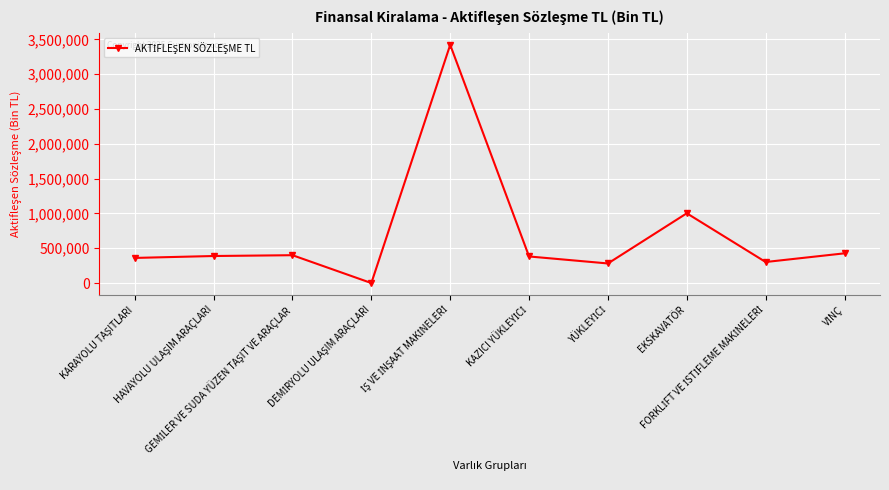

How many data points are above 388438?

5